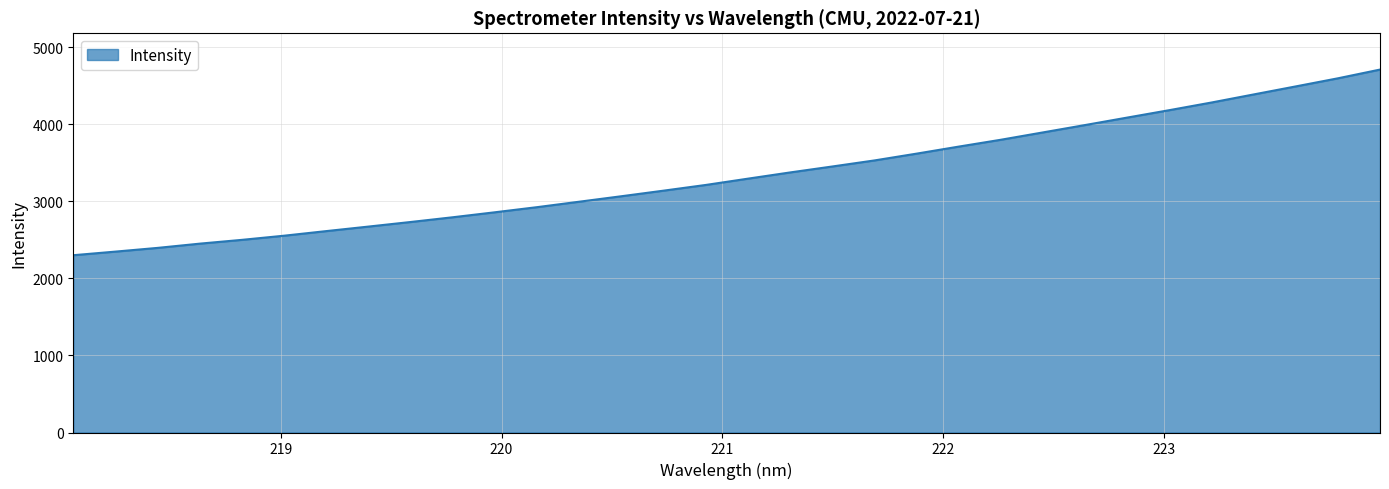

Reading left to right, list all the values displayed in this chart.

2302.3	2349.2	2397.5	2452.6	2501.9	2555.9	2615.7	2674.4	2733.9	2795.5	2860.3	2926.8	2997.6	3068.7	3141.2	3215.1	3296.9	3377.6	3454.8	3533.4	3621.7	3713.0	3802.0	3897.4	3993.1	4090.0	4186.3	4285.6	4390.3	4494.5	4599.6	4713.0